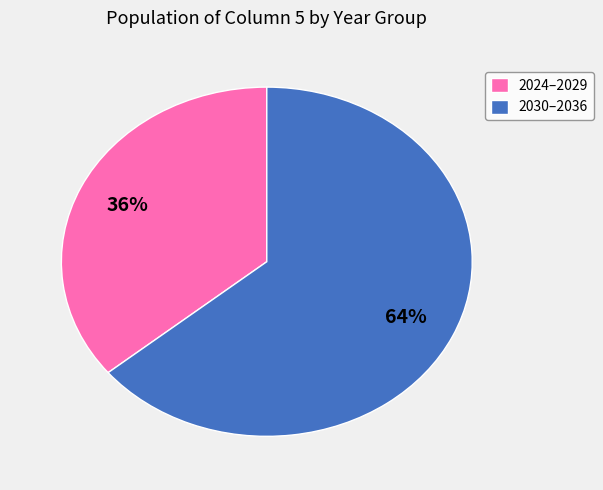

Which category has the smallest portion of the pie?

2024–2029